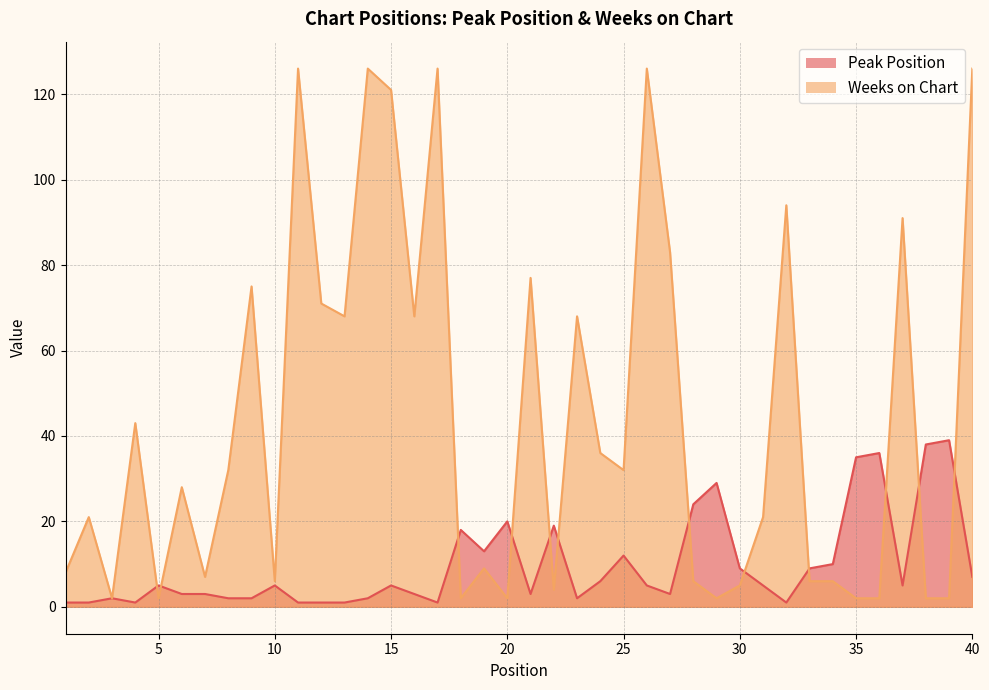

At which category is the sum across all series the highest?

40